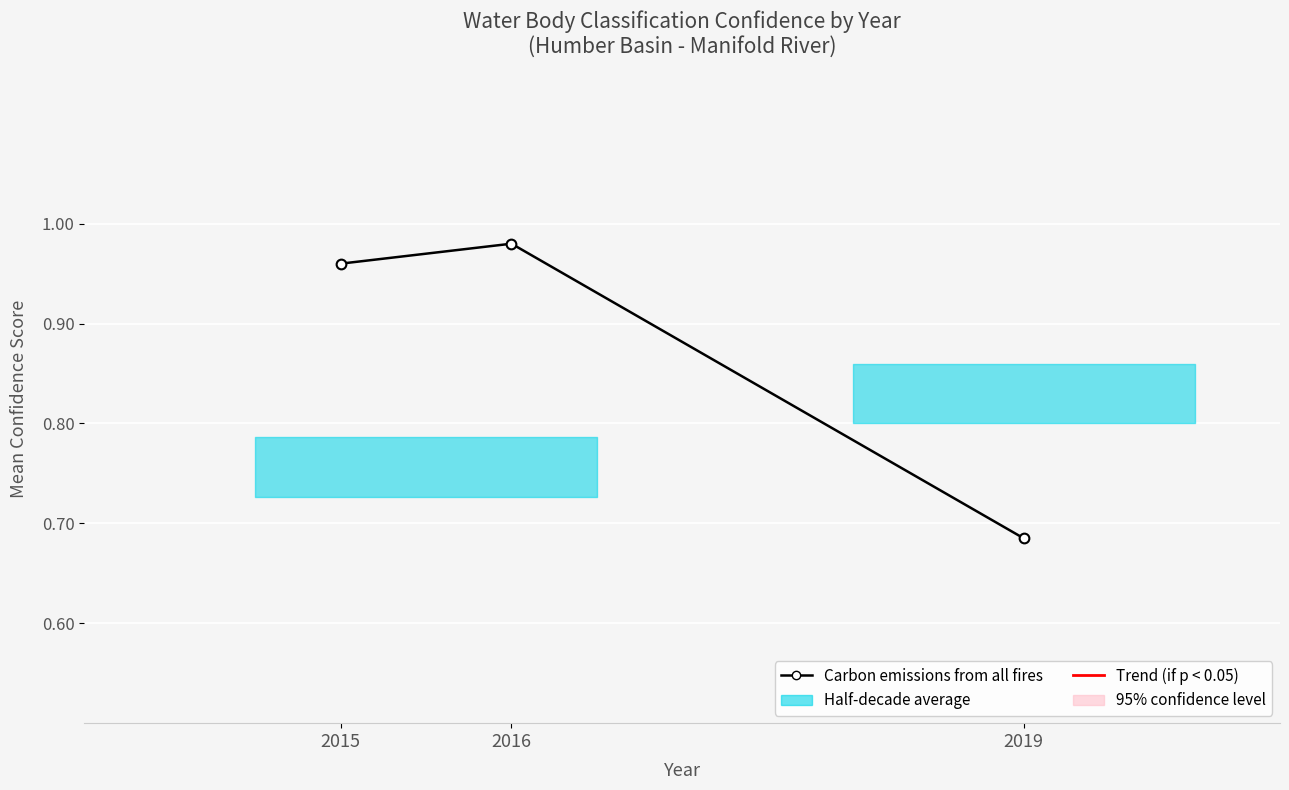

How many categories are shown in the chart?

3